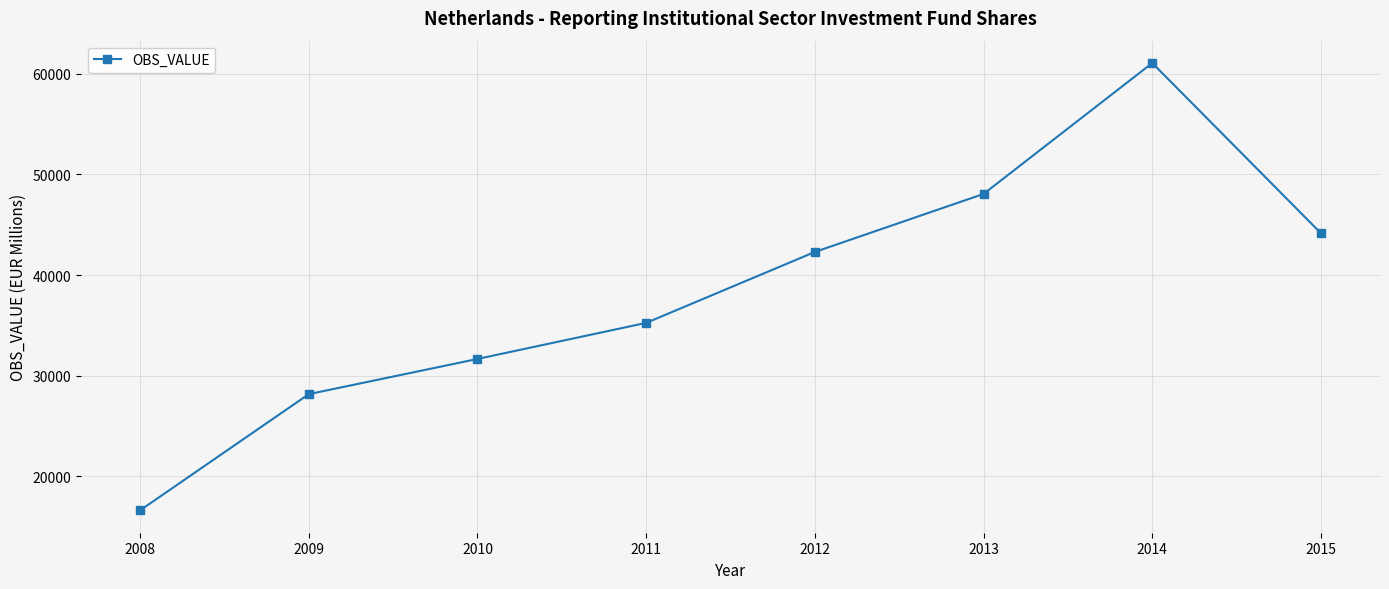

What value does the data have at 2015?

44150